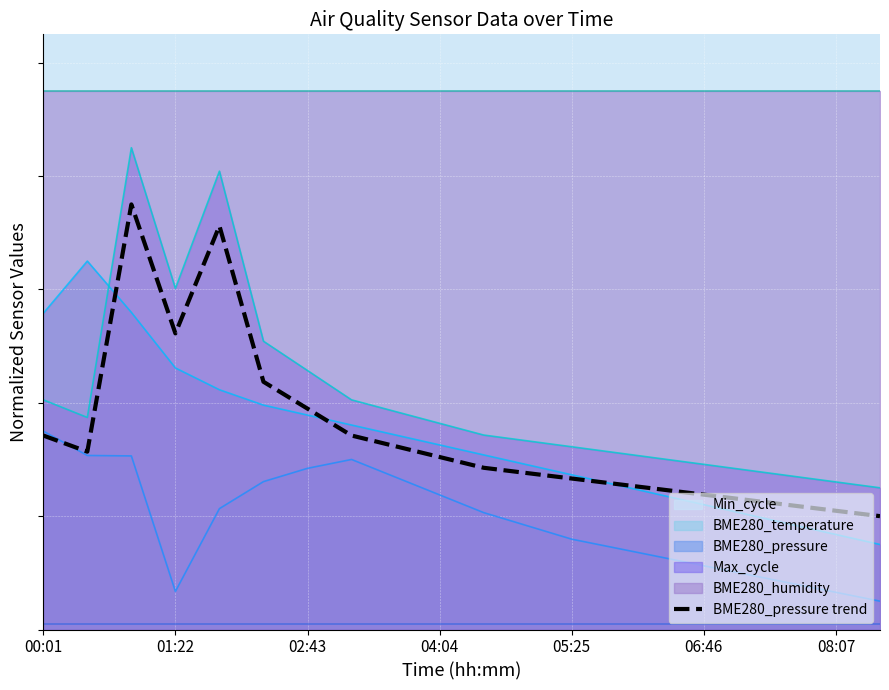

What is the difference between the maximum and minimum values?

0.5